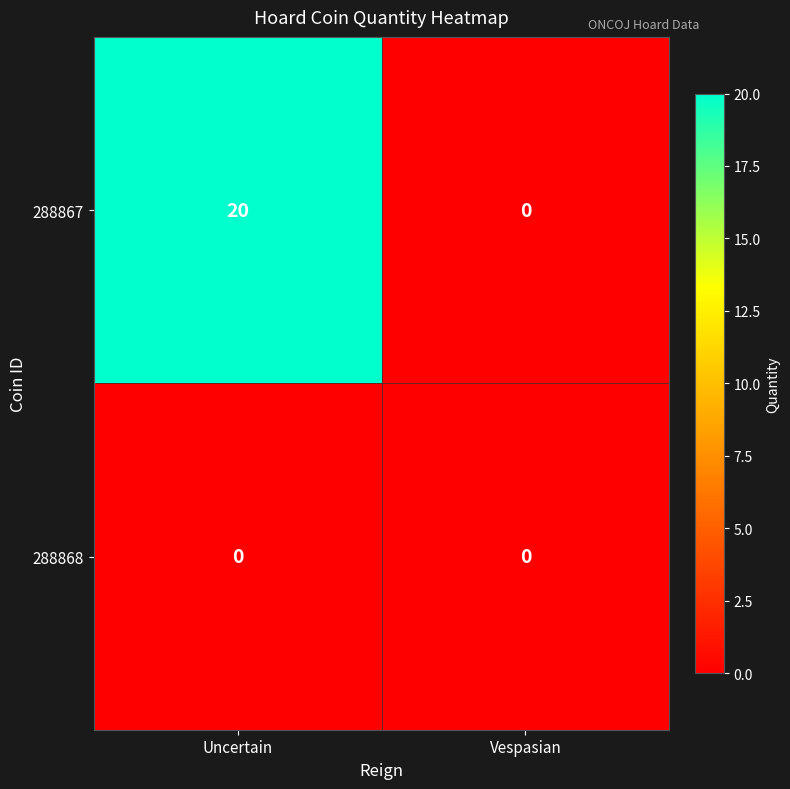

What is the difference between the 288867 values at Uncertain and Vespasian?

20